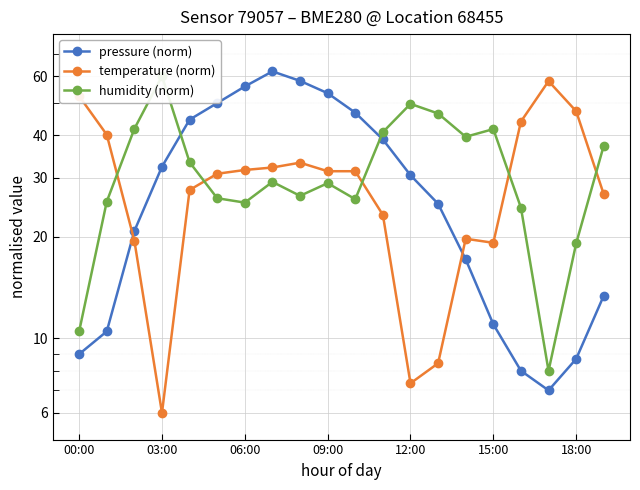

What is the value of the temperature (norm) point at the 8th from the left?

32.1